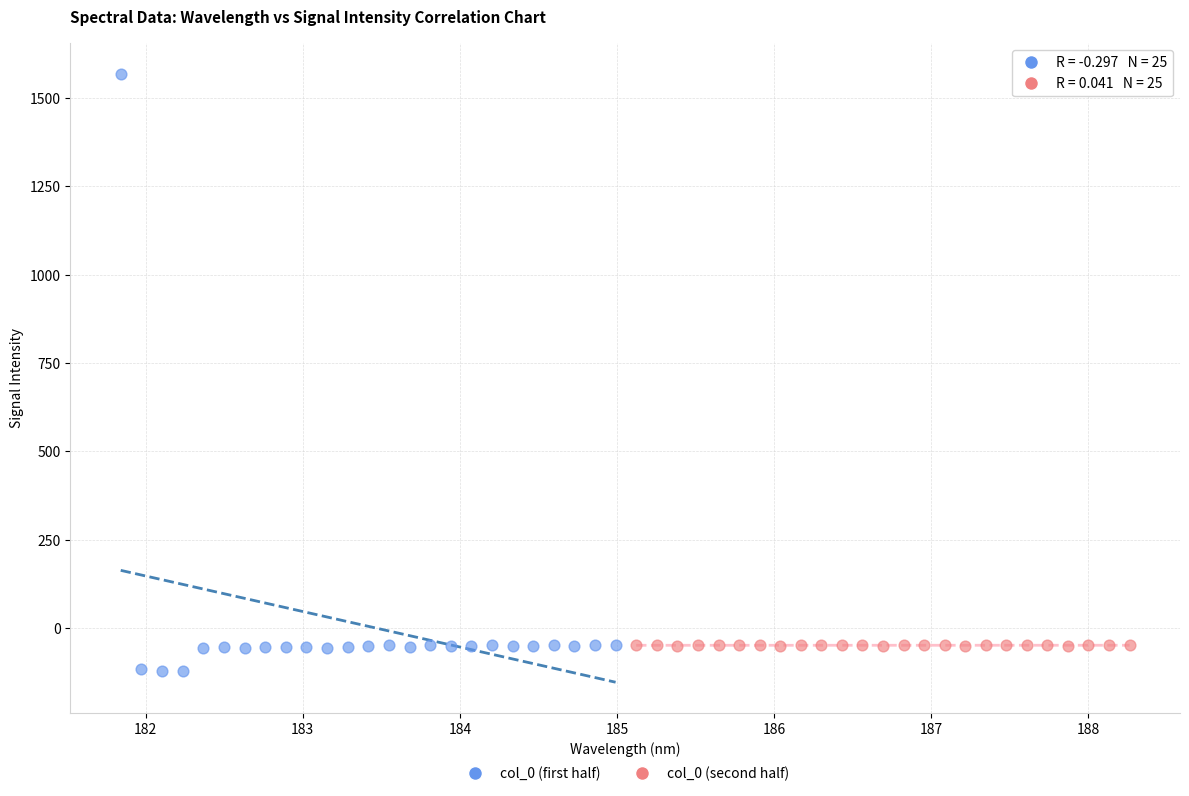

Which series has the widest spread of Y values?

col_0 (first half)